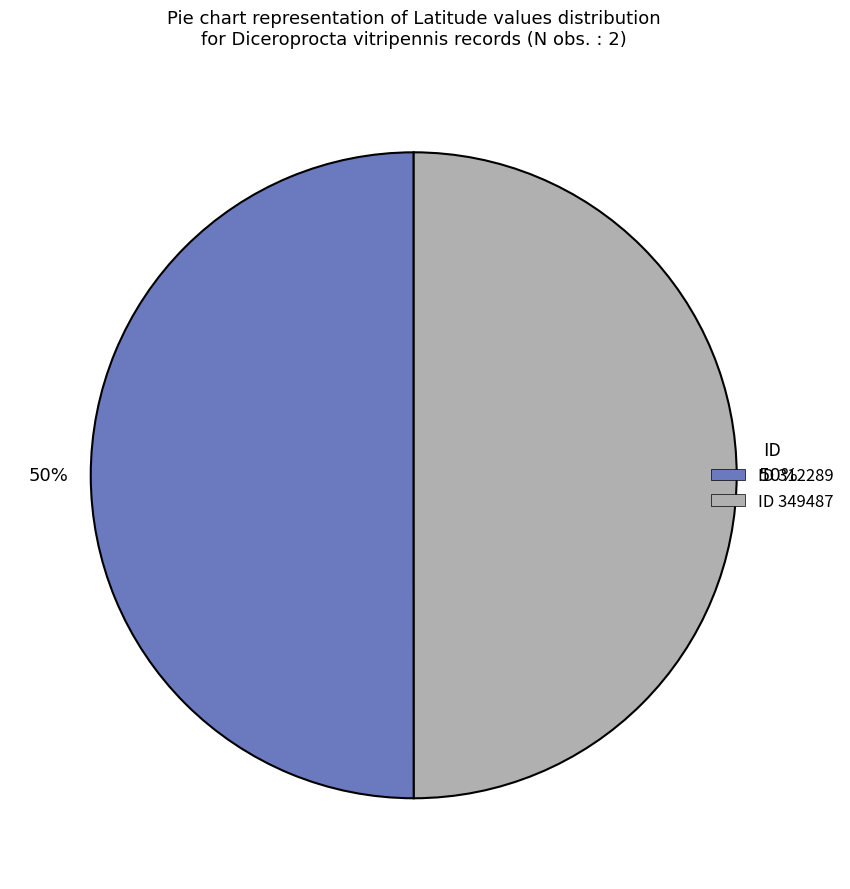

To the nearest percent, what is the average slice percentage?

50%